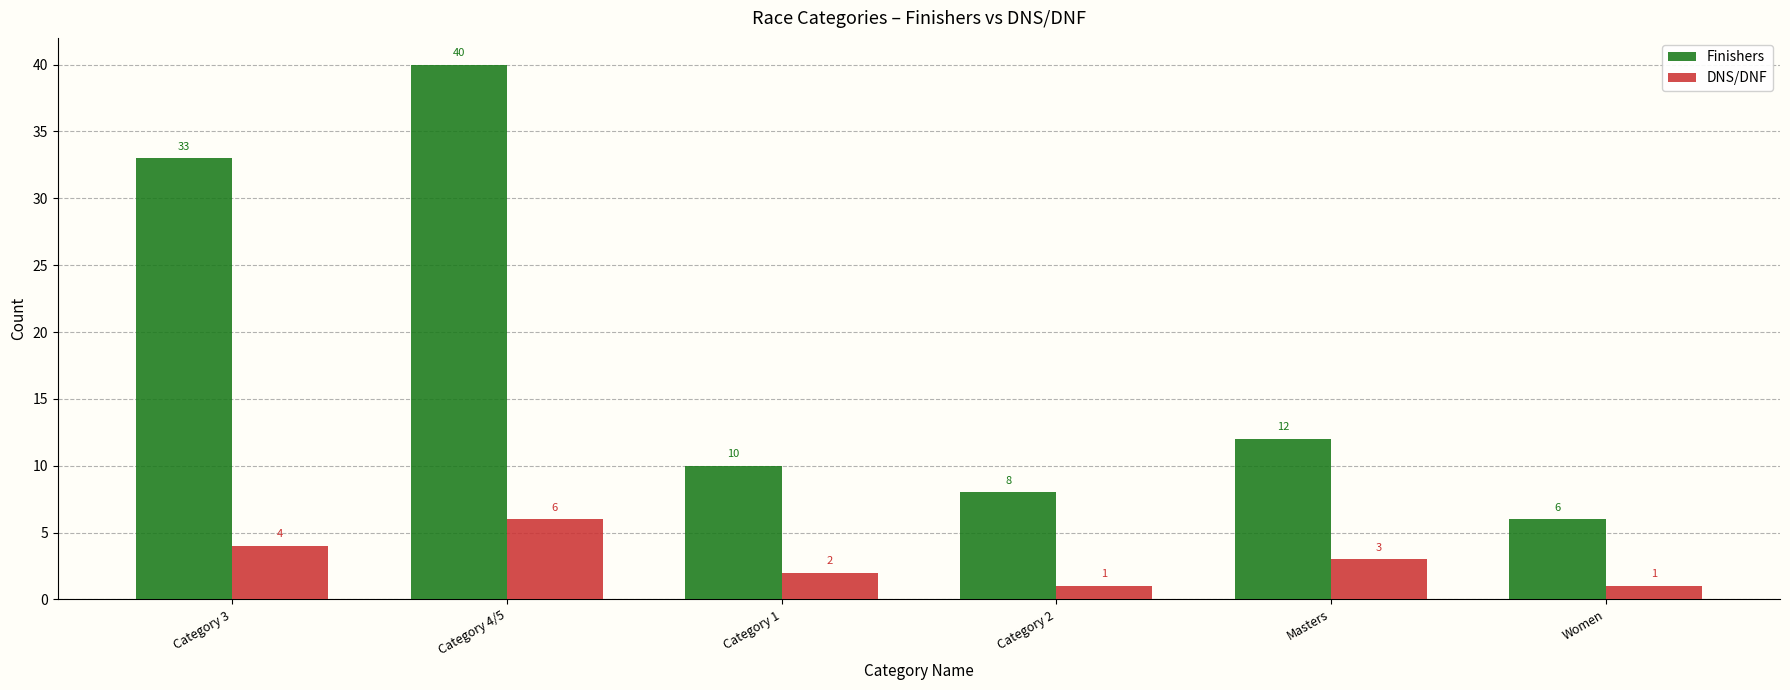

Rank the series by their average value, from lowest to highest.

DNS/DNF, Finishers